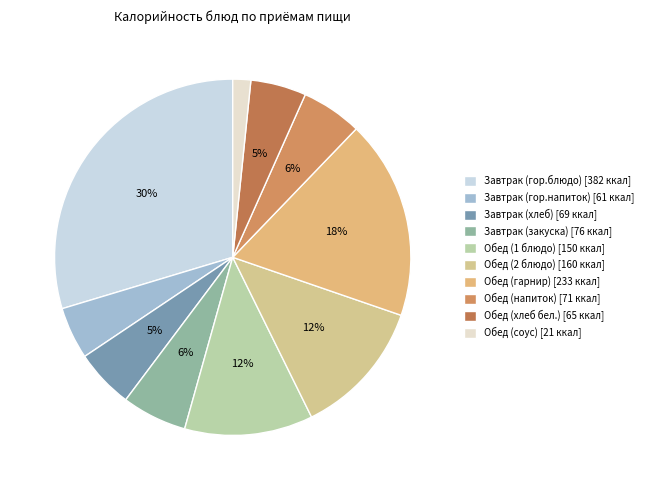

To the nearest percent, what portion does Обед (2 блюдо) represent?

12%